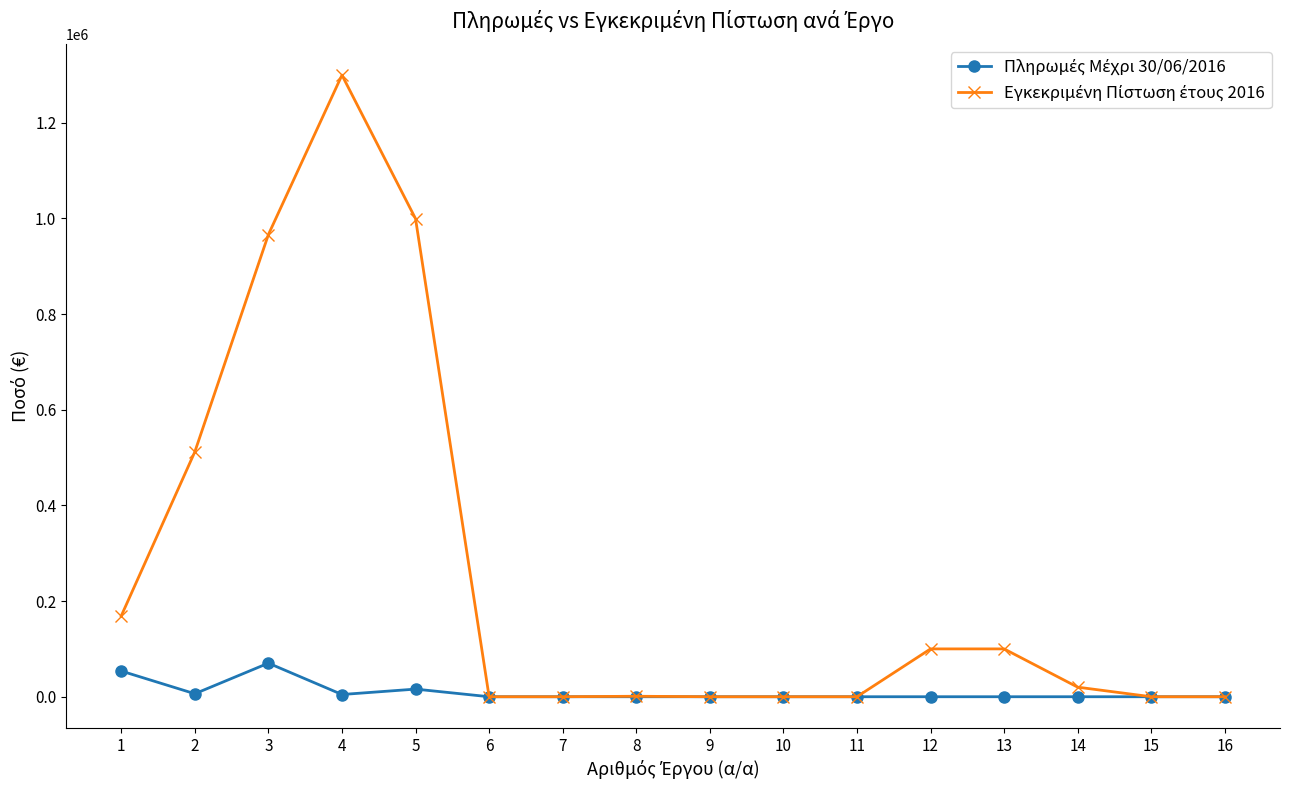

At which category is the sum across all series the highest?

4